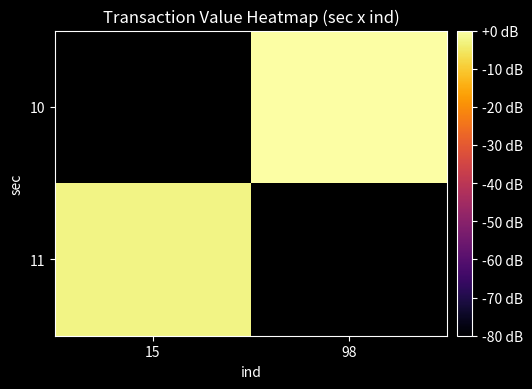

List the labels in order of 11 value, largest first.

15, 98